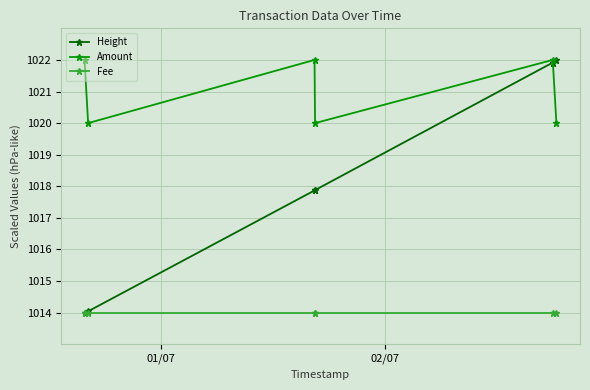

Rank the series by their average value, from lowest to highest.

Fee, Height, Amount